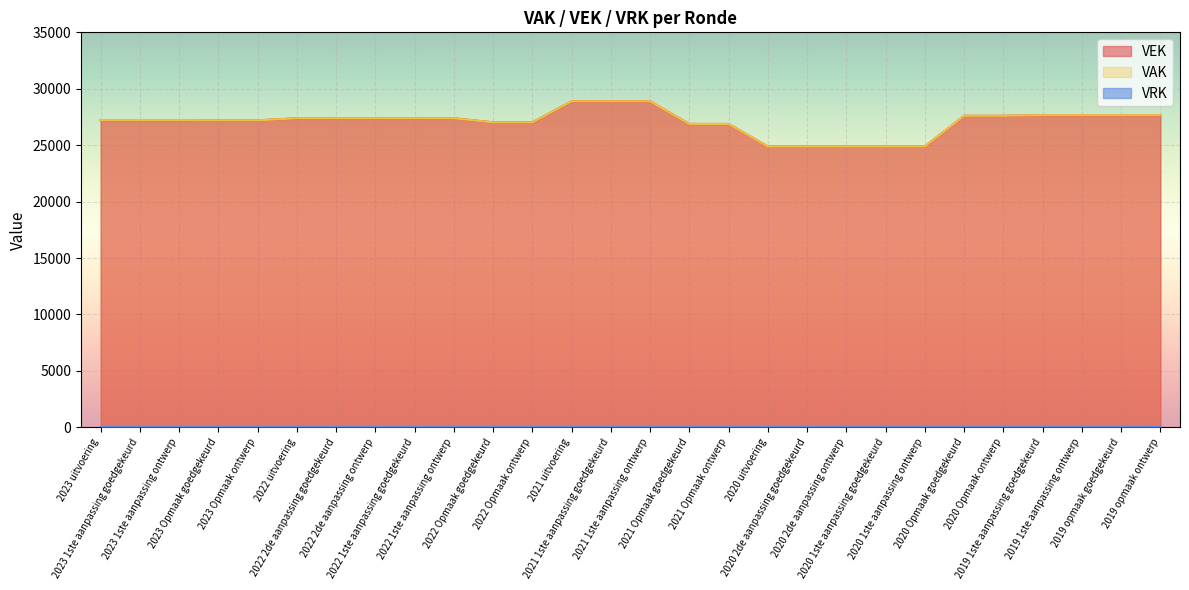

What is the total value across all series at 2019 opmaak goedgekeurd?

55318